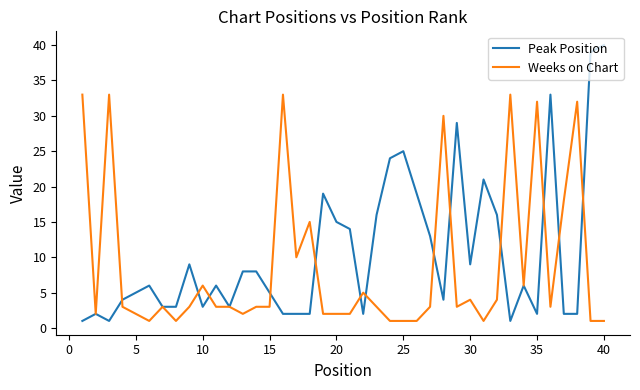

Does the chart display data point markers on the line(s)?

No